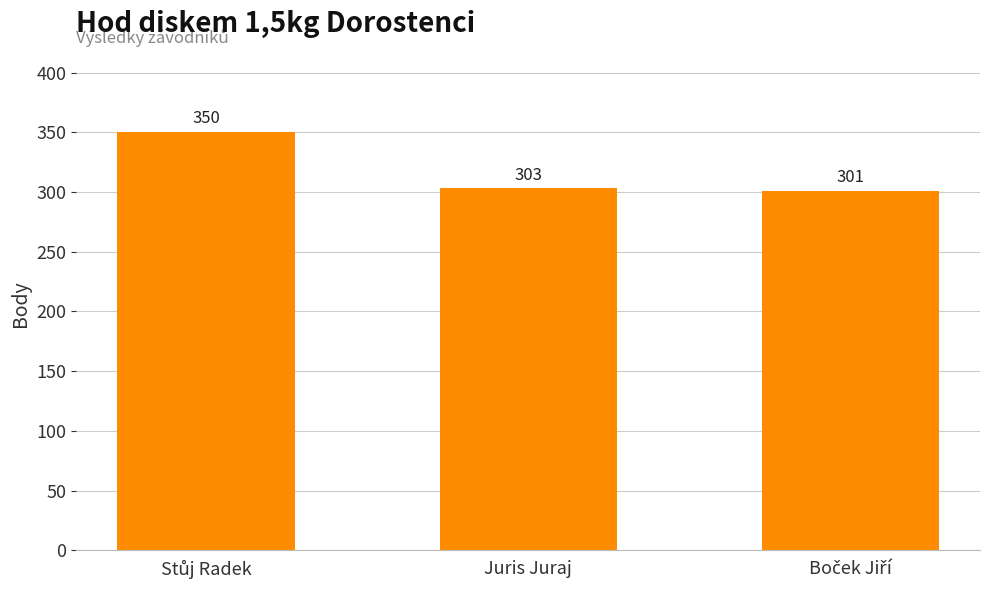

True or false: the data shows 459 at Juris Juraj.

False